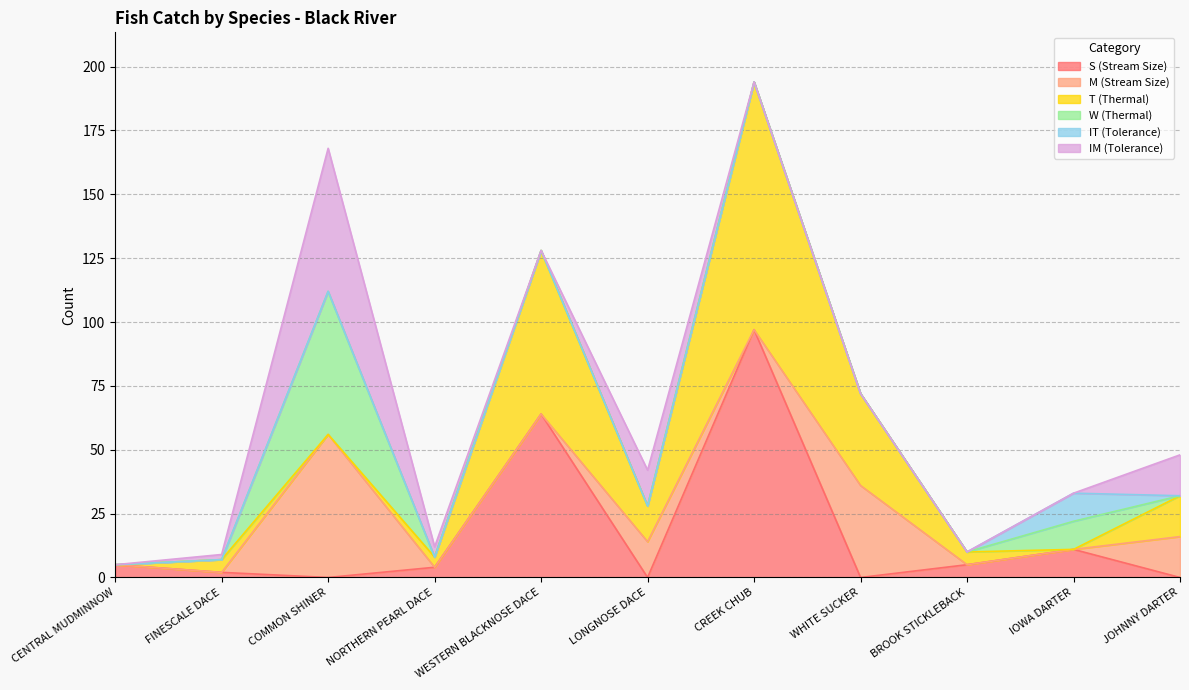

What is the sum of all M (Stream Size) values?

122